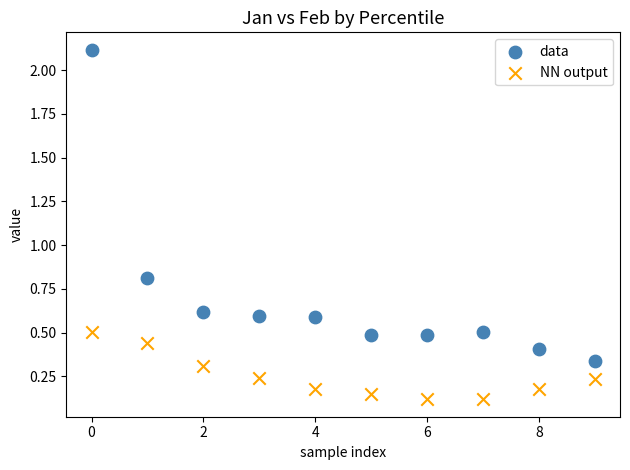

What are all the series names shown in the legend?

data, NN output